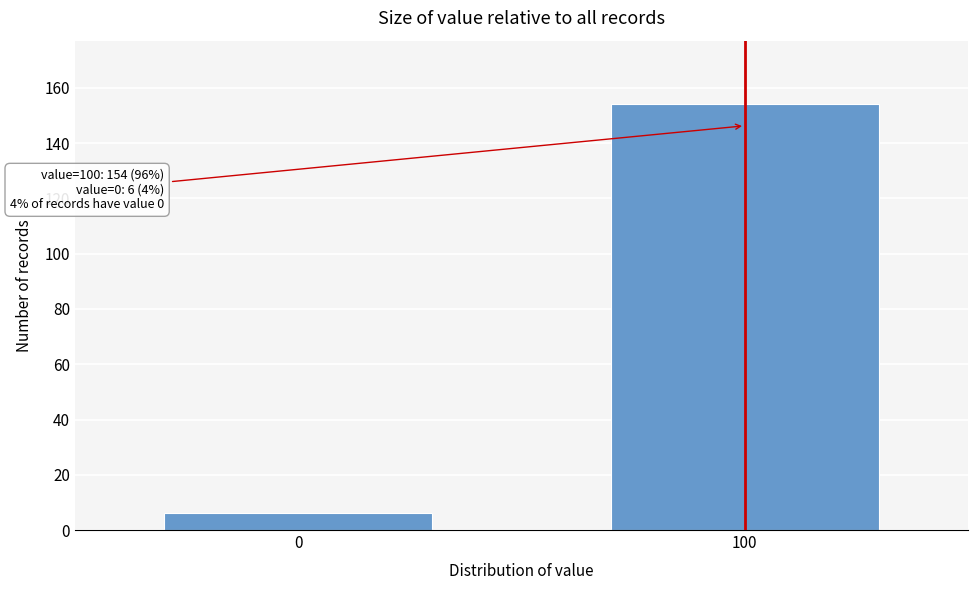

Reading left to right, extract all data points from this chart.

0=6	100=154